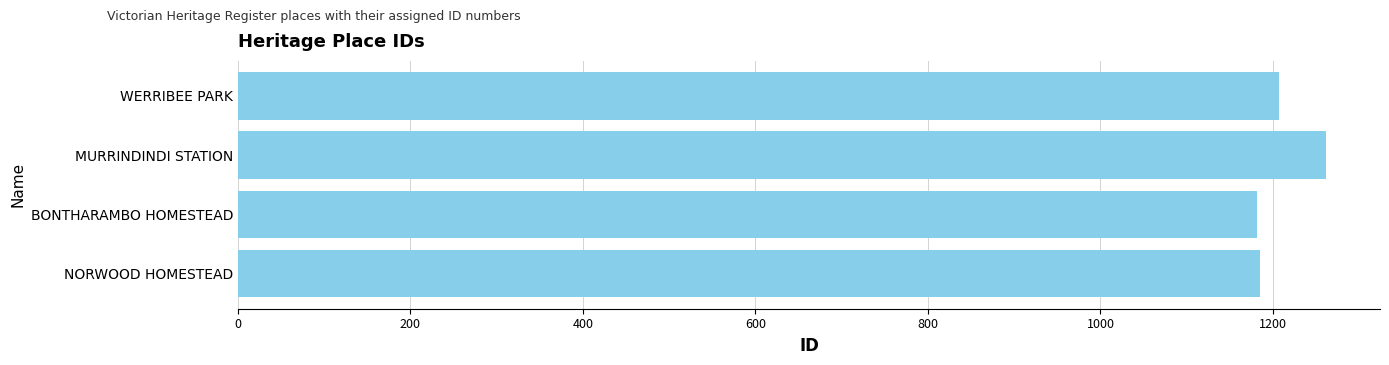

Which label corresponds to the largest value in the chart?

MURRINDINDI STATION